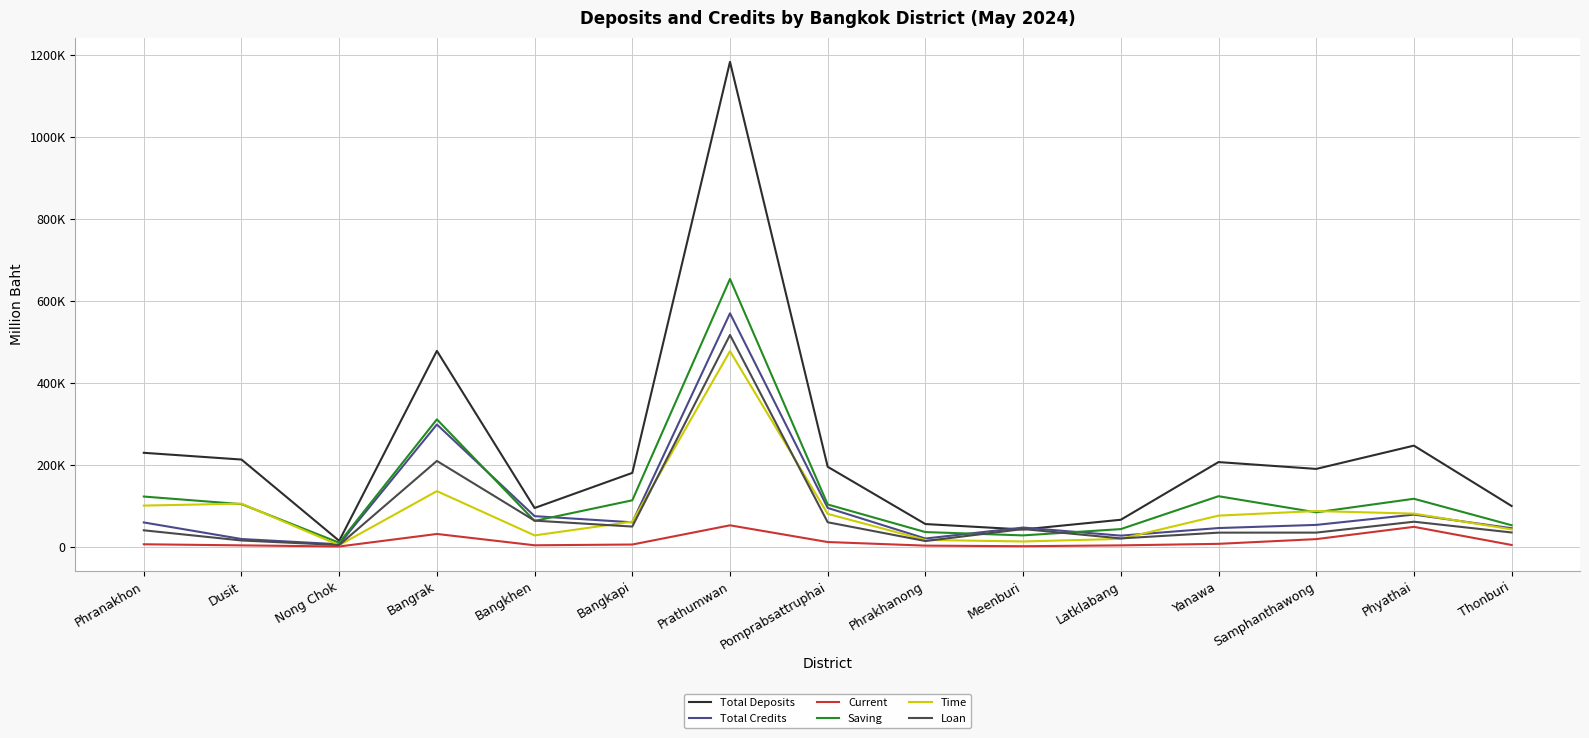

Does the chart have visible grid lines?

Yes